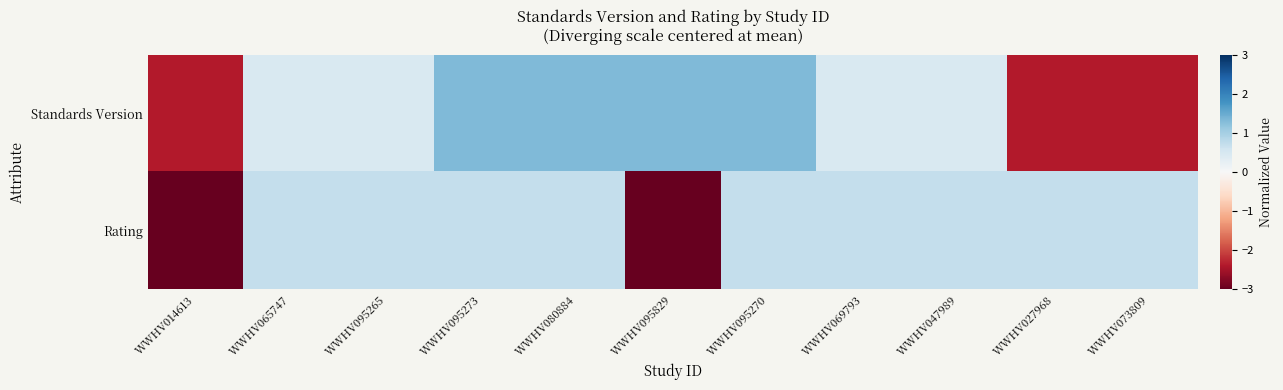

Reading left to right, extract all data points from this chart.

Standards Version: WWHV014613=-2.4	WWHV065747=0.5	WWHV095265=0.5	WWHV095273=1.3	WWHV080884=1.3	WWHV095829=1.3	WWHV095270=1.3	WWHV069793=0.5	WWHV047989=0.5	WWHV027968=-2.4	WWHV073809=-2.4
Rating: WWHV014613=-3.2	WWHV065747=0.7	WWHV095265=0.7	WWHV095273=0.7	WWHV080884=0.7	WWHV095829=-3.2	WWHV095270=0.7	WWHV069793=0.7	WWHV047989=0.7	WWHV027968=0.7	WWHV073809=0.7